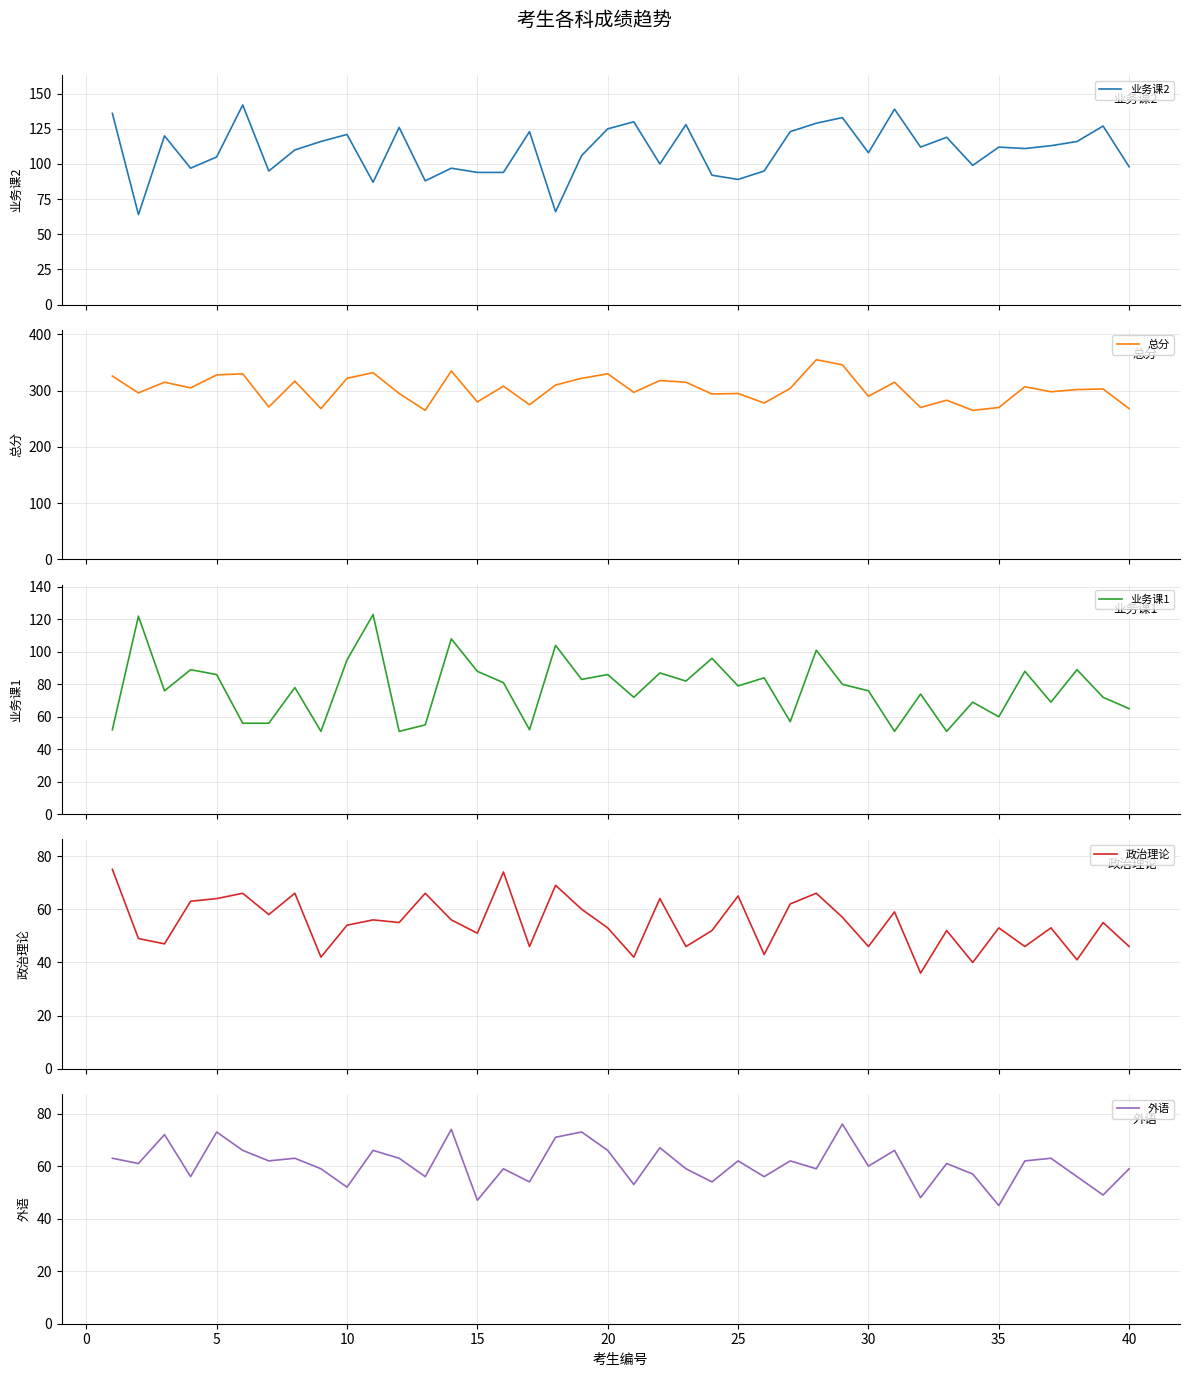

The 外语 series shows 66 at 35. True or false?

False